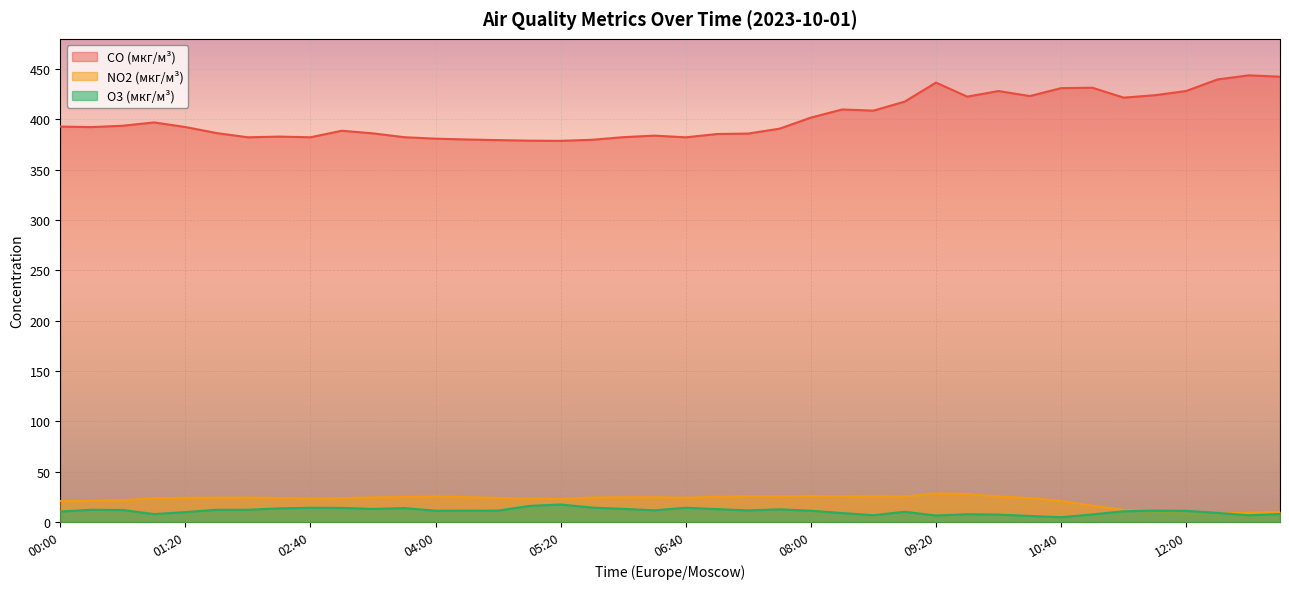

What is the difference between the second highest and minimum values in the CO (мкг/м³) series?

63.7